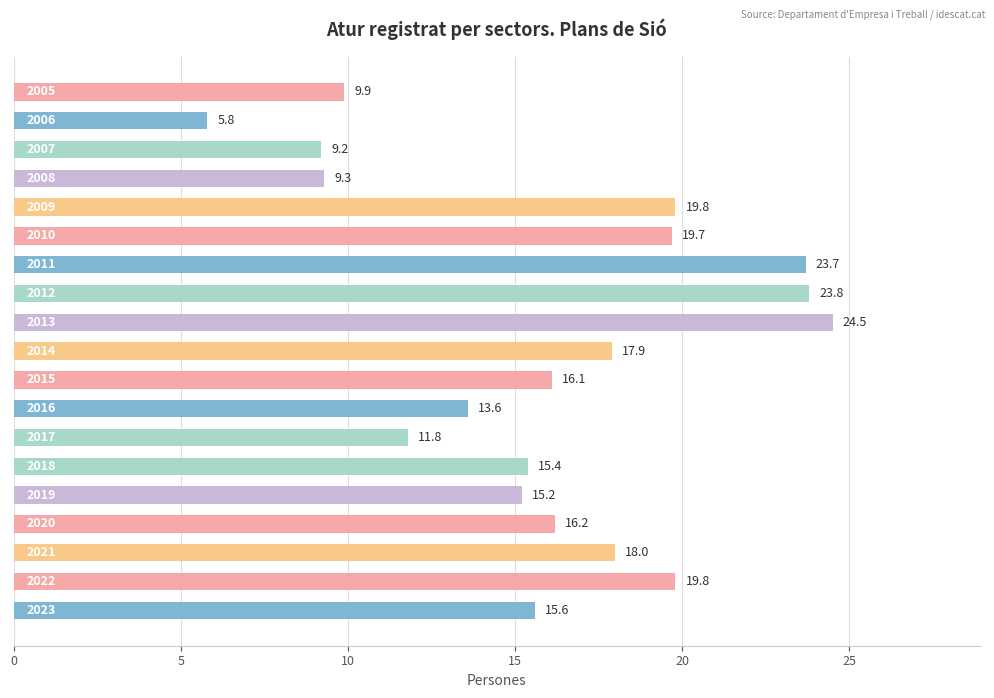

How many bars are there in total?

19